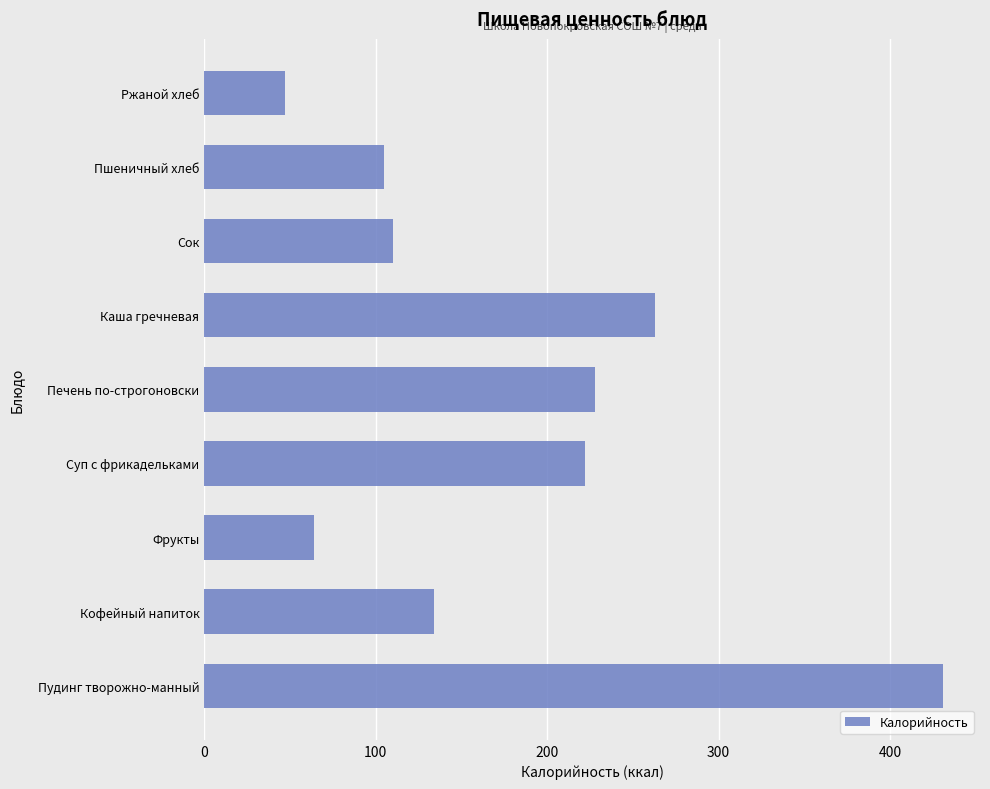

Reading bottom to top, what are all the values shown in this chart?

Пудинг творожно-манный=431	Кофейный напиток=134	Фрукты=64	Суп с фрикадельками=222	Печень по-строгоновски=228	Каша гречневая=263	Сок=110	Пшеничный хлеб=105	Ржаной хлеб=47